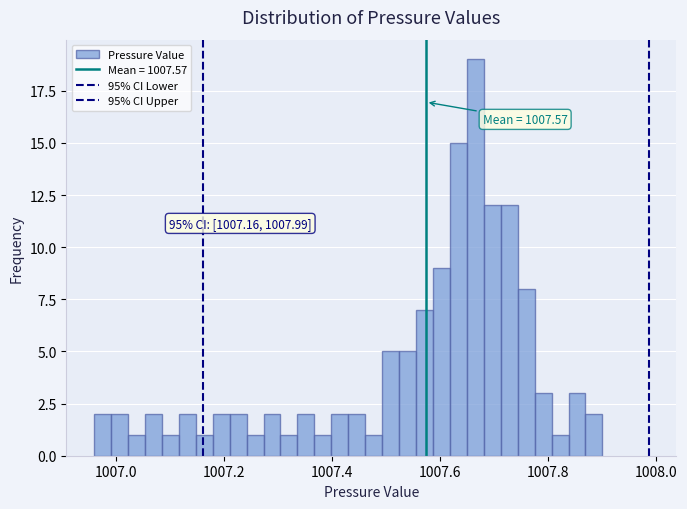

Read against the x-axis, roughly where is the centre of the tallest bar?

1007.66